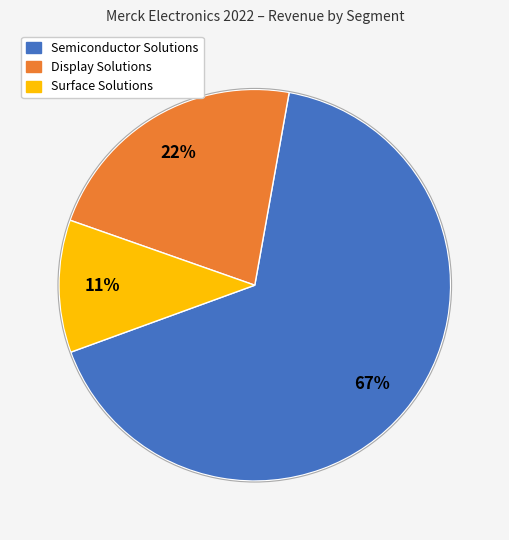

Is Semiconductor Solutions the majority of the pie?

Yes